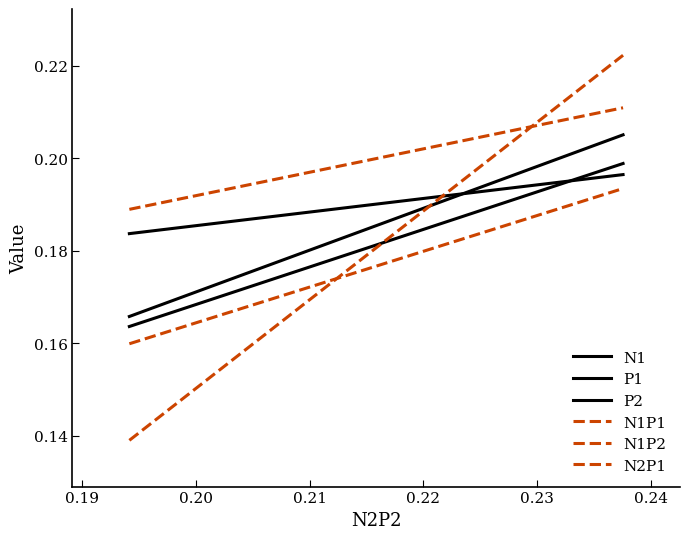

What is the approximate value of N1P2 at 0.19?

0.2